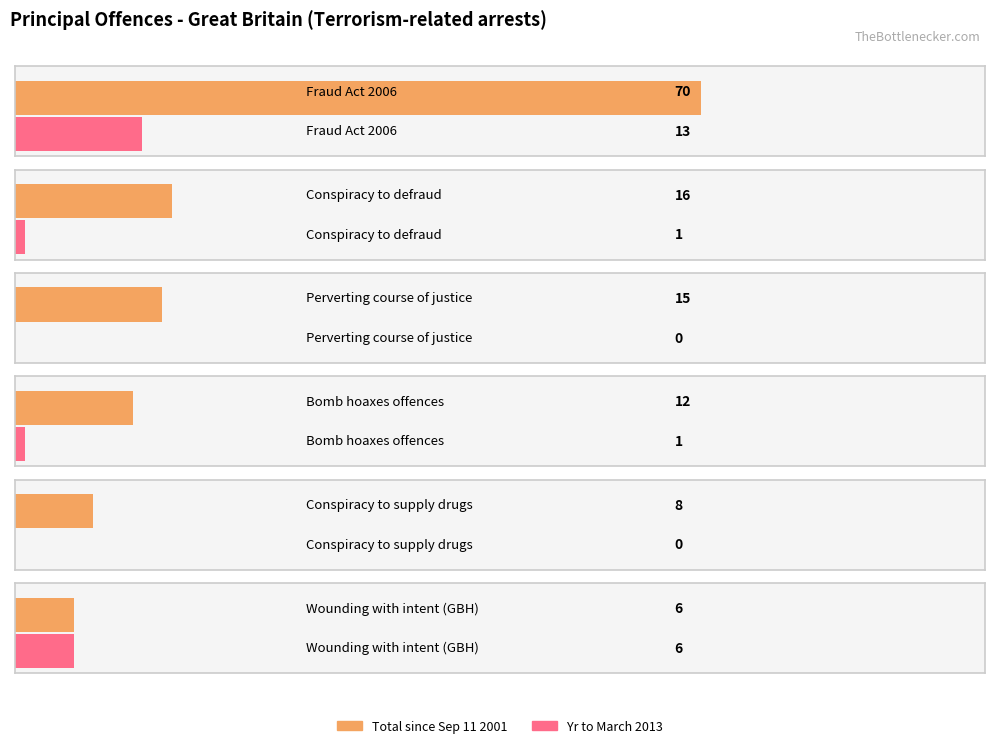

How many categories are shown in the chart?

6